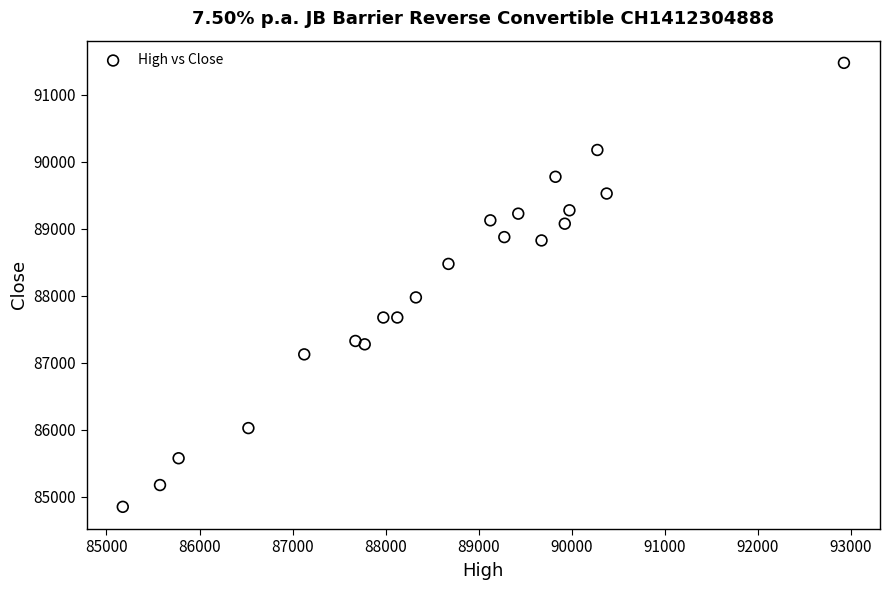

What is the range of Y values (max minus min)?

6625